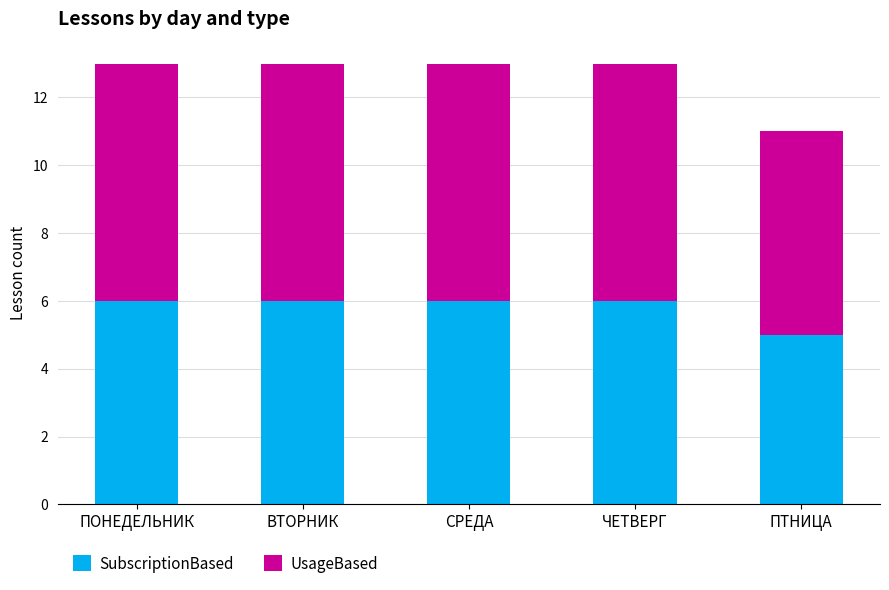

What is the highest value of the SubscriptionBased series?

6